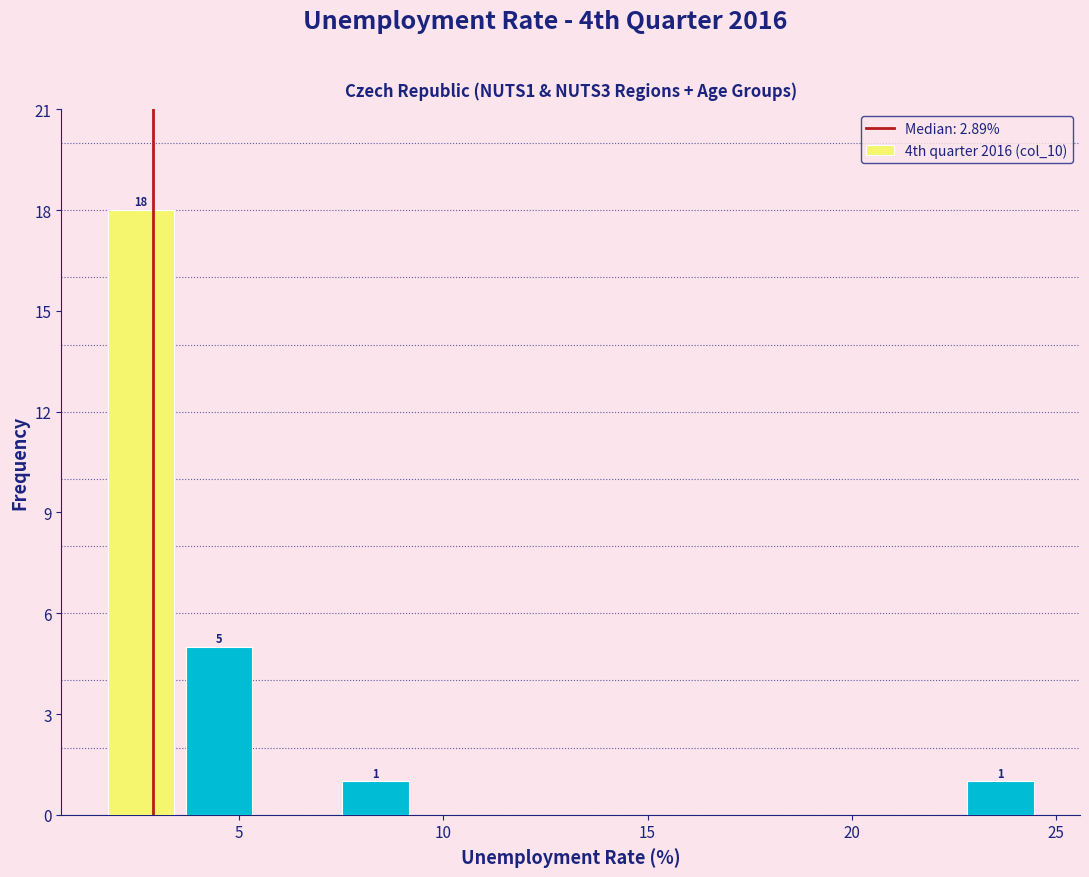

Around what value on the x-axis is the tallest bar? Give the approximate position of its centre, as read against the axis.

2.5